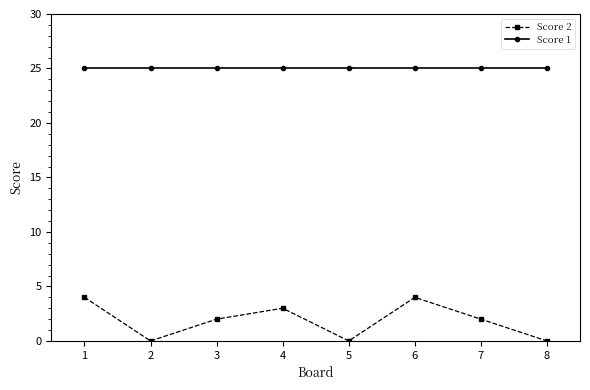

Rank the series by their maximum value, from highest to lowest.

Score 1, Score 2